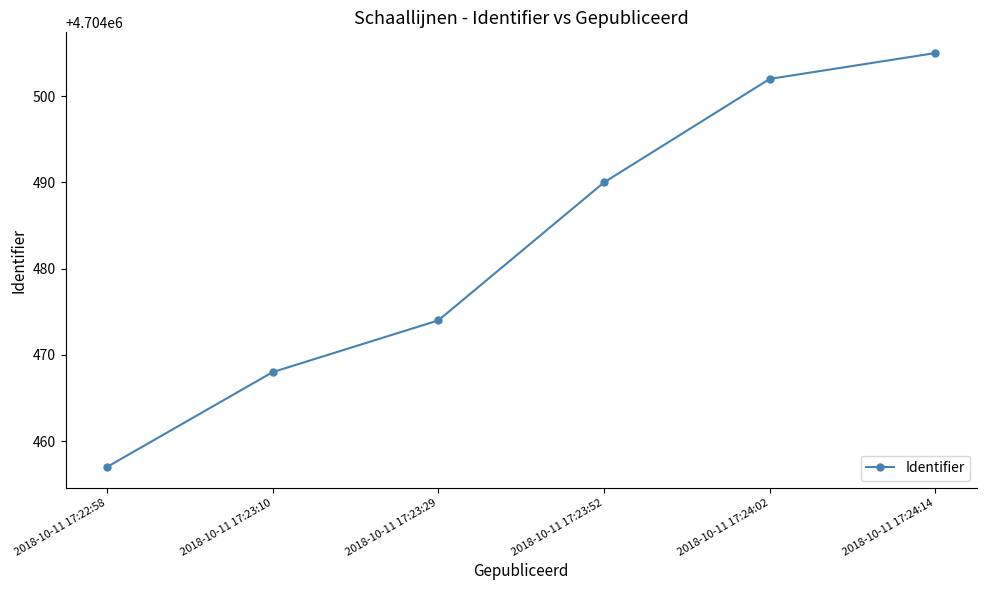

What is the ratio of the value at 2018-10-11 17:23:10 to the value at 2018-10-11 17:23:52?

1.0